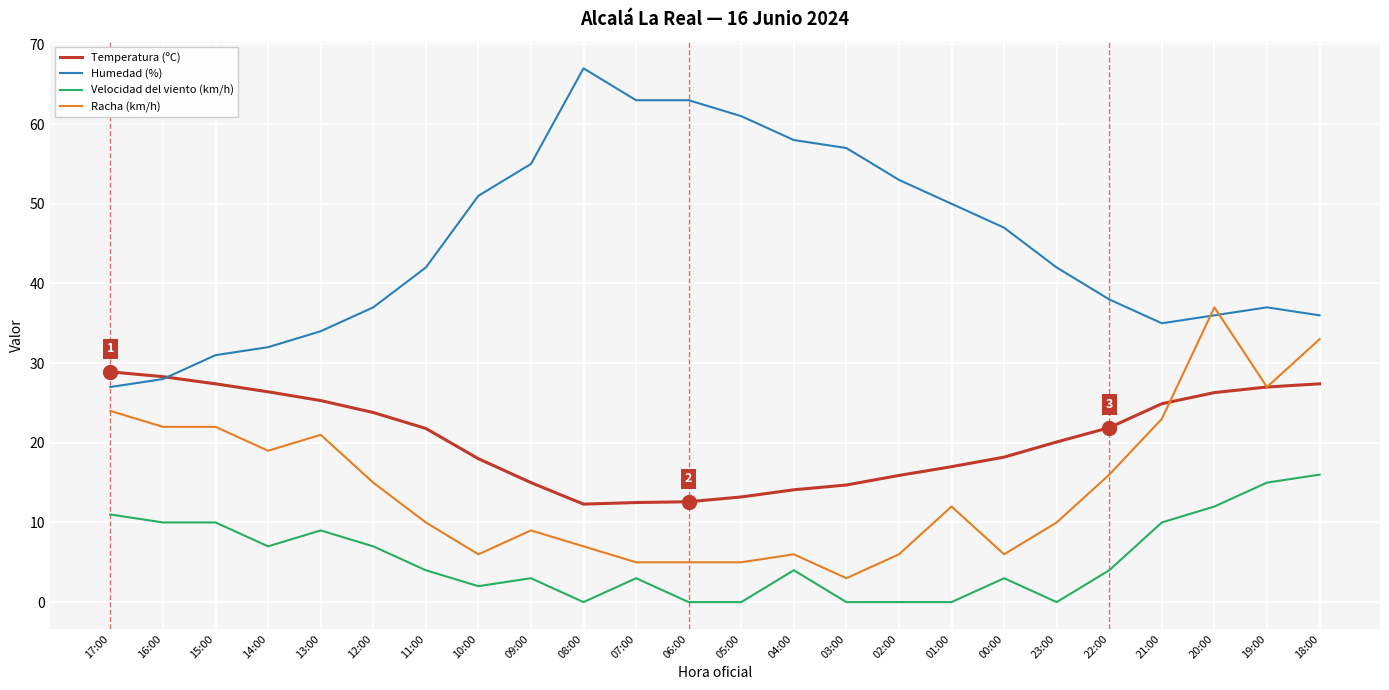

Which series has the largest range (max minus min)?

Humedad (%)